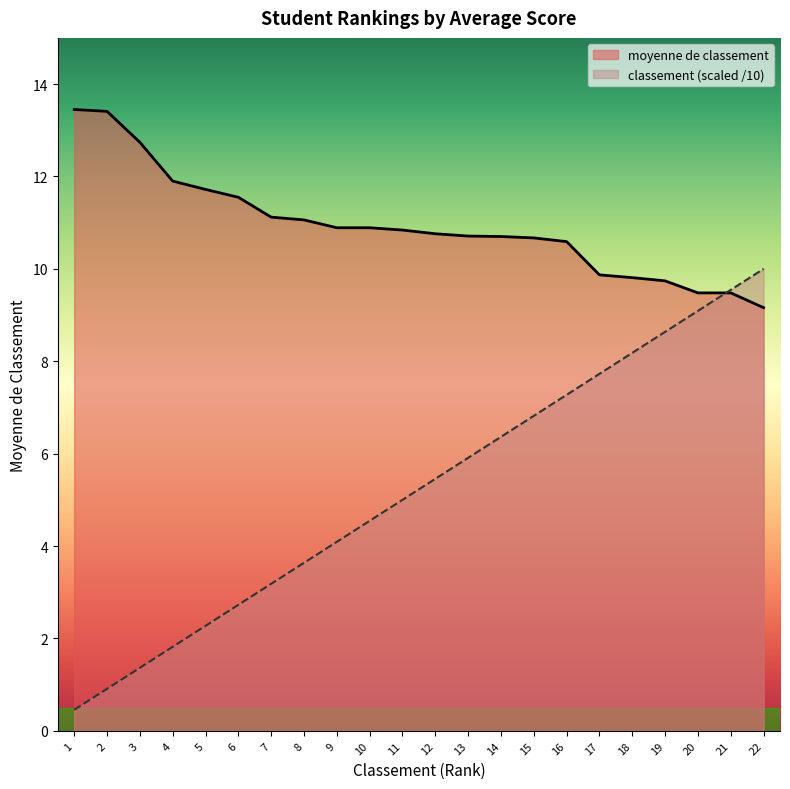

How many lines are shown in the chart?

2